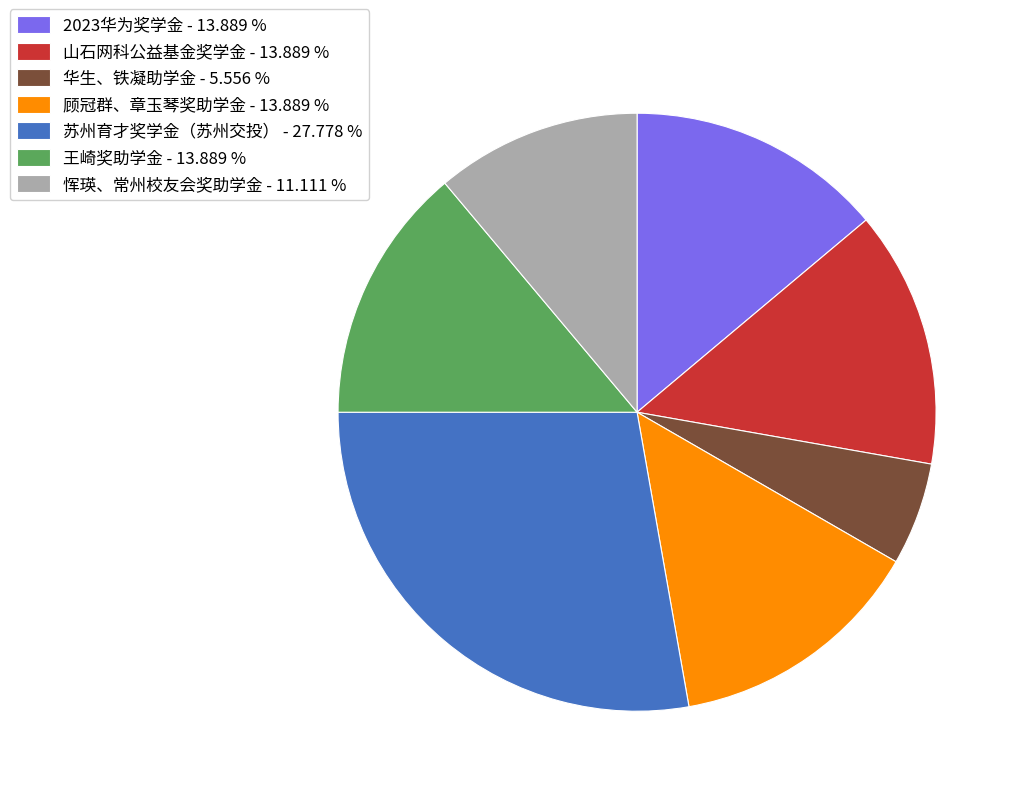

Which has a higher value, 2023华为奖学金 or 华生、铁凝助学金?

2023华为奖学金